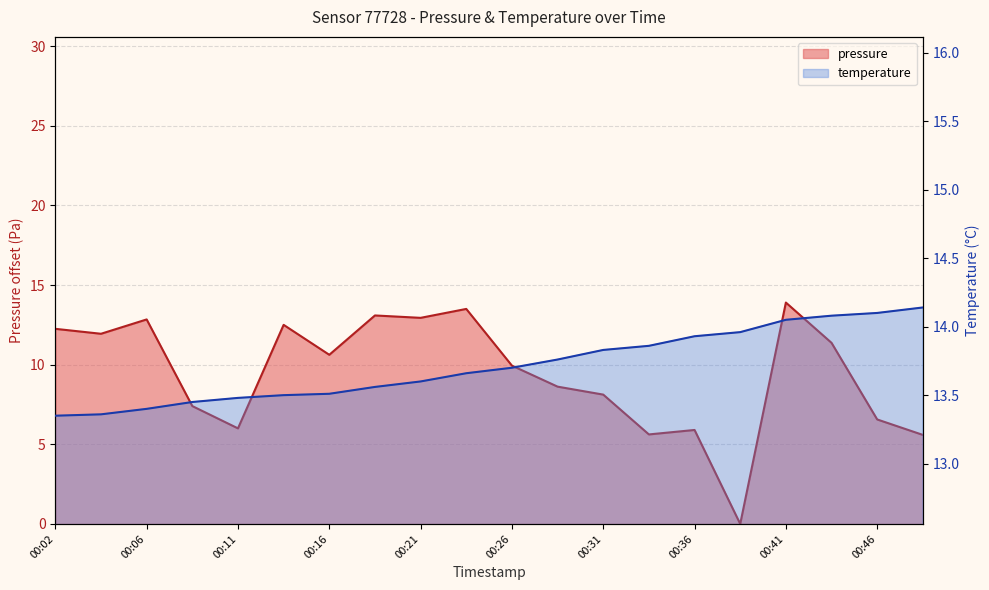

True or false: pressure and temperature cross at least once.

False